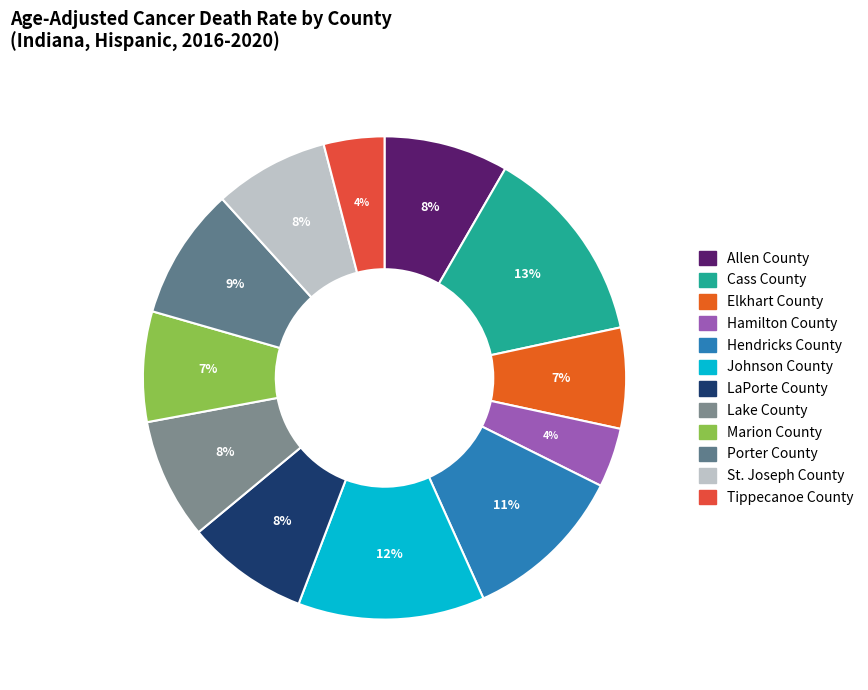

The Lake County slice represents 1% of the pie. True or false?

False